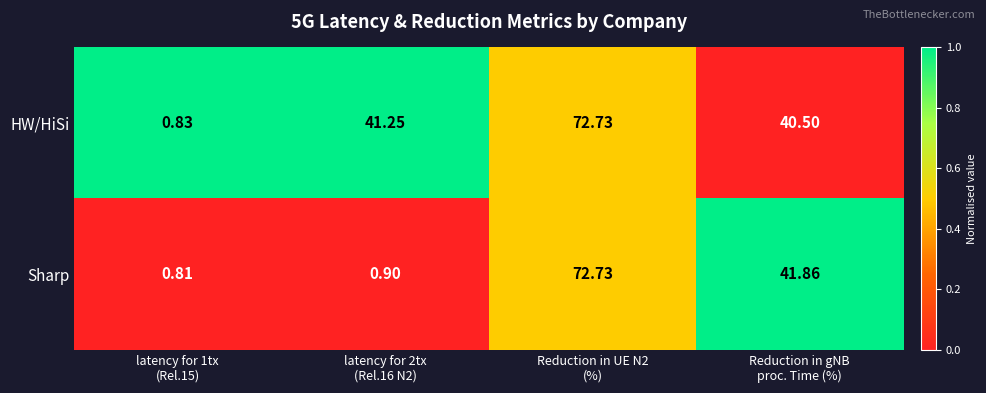

How many data points in Sharp are less than 41?

2